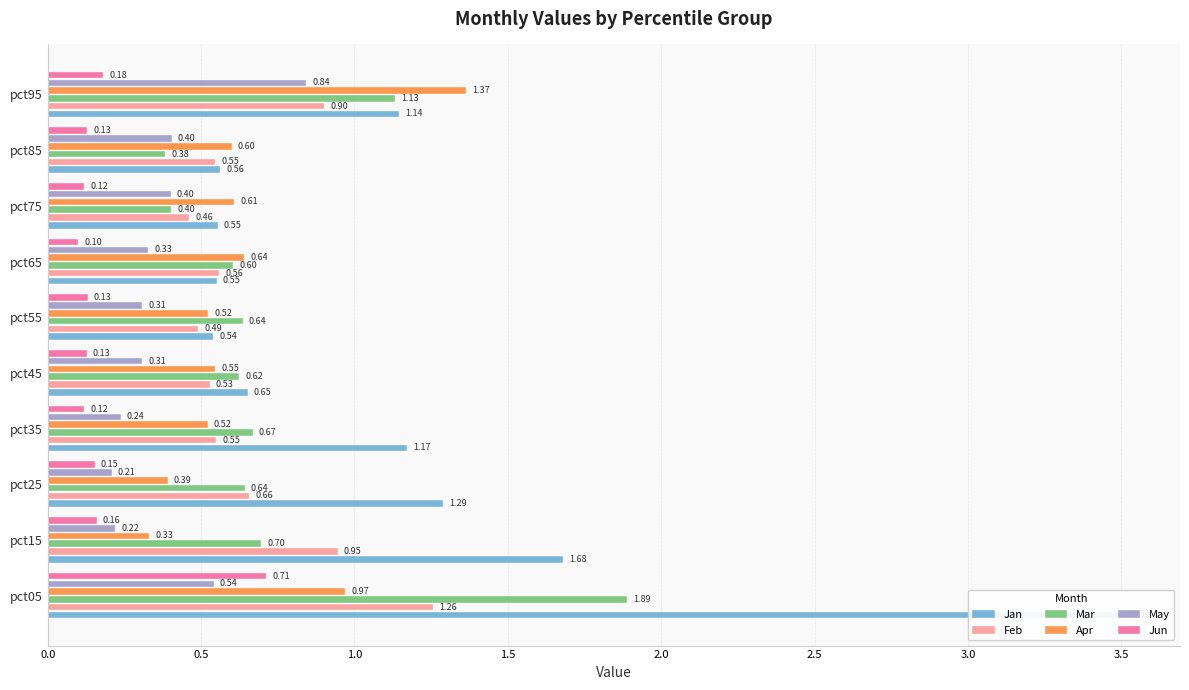

How many bars are there in total?

60